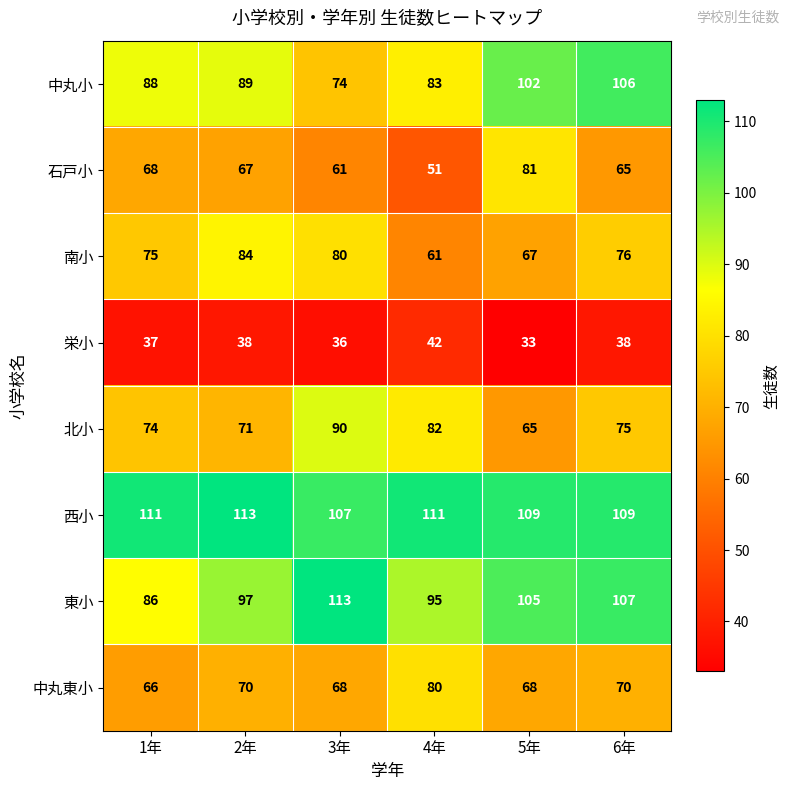

Which series has the largest total across all categories?

西小